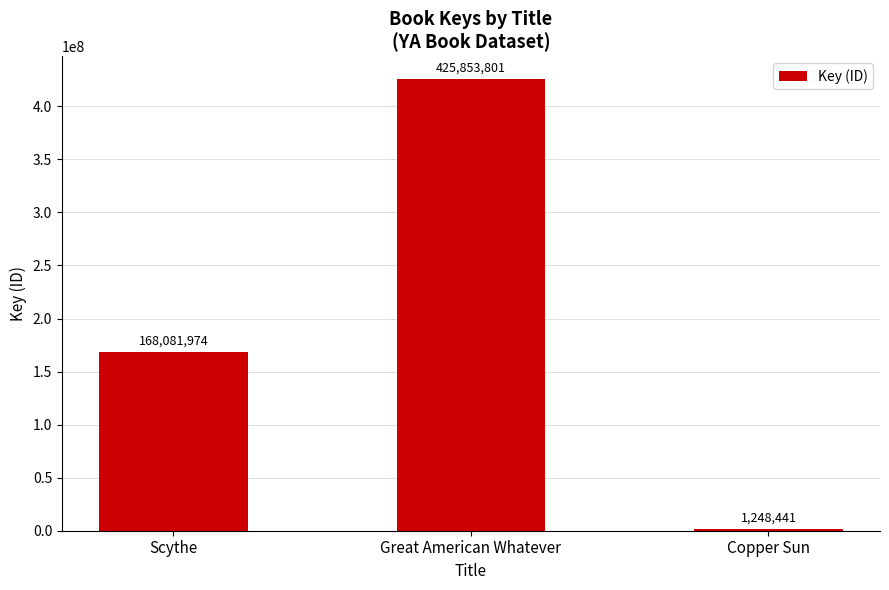

Reading right to left, extract all data points from this chart.

Copper Sun=1248441	Great American Whatever=425853801	Scythe=168081974